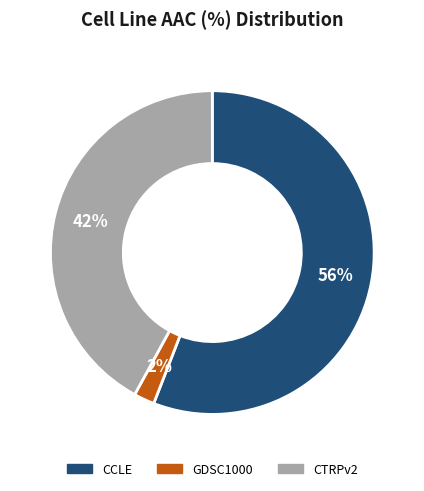

Which has a higher value, CTRPv2 or GDSC1000?

CTRPv2